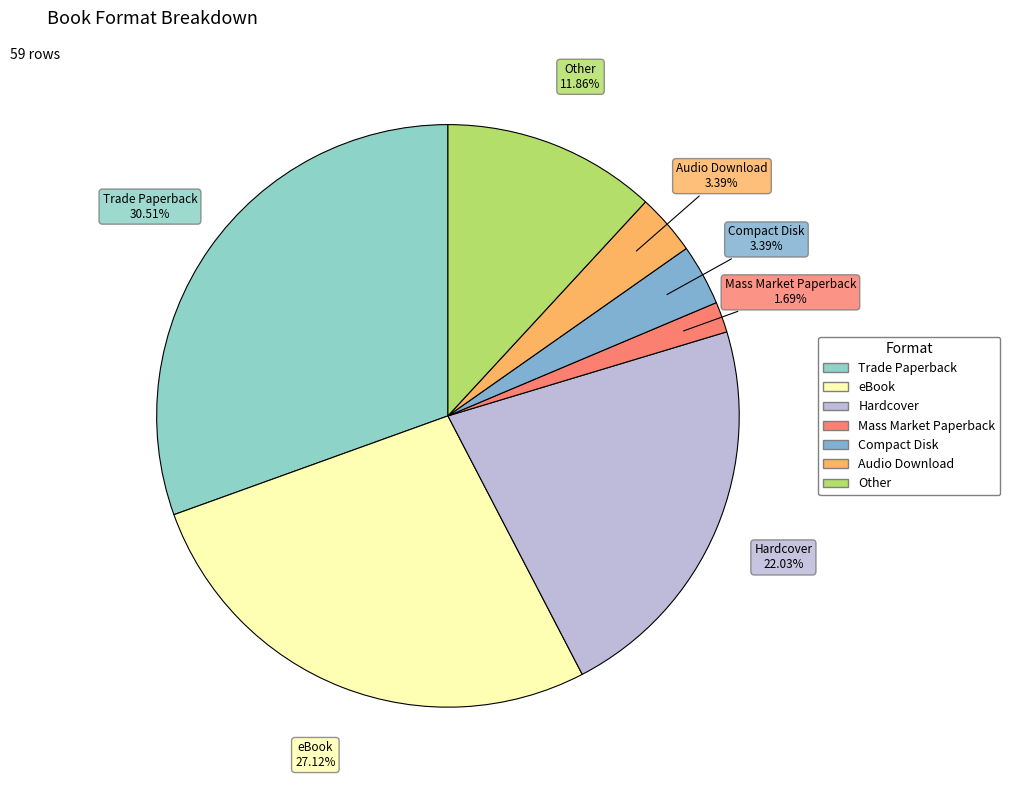

The Other slice represents 12% of the pie. True or false?

True